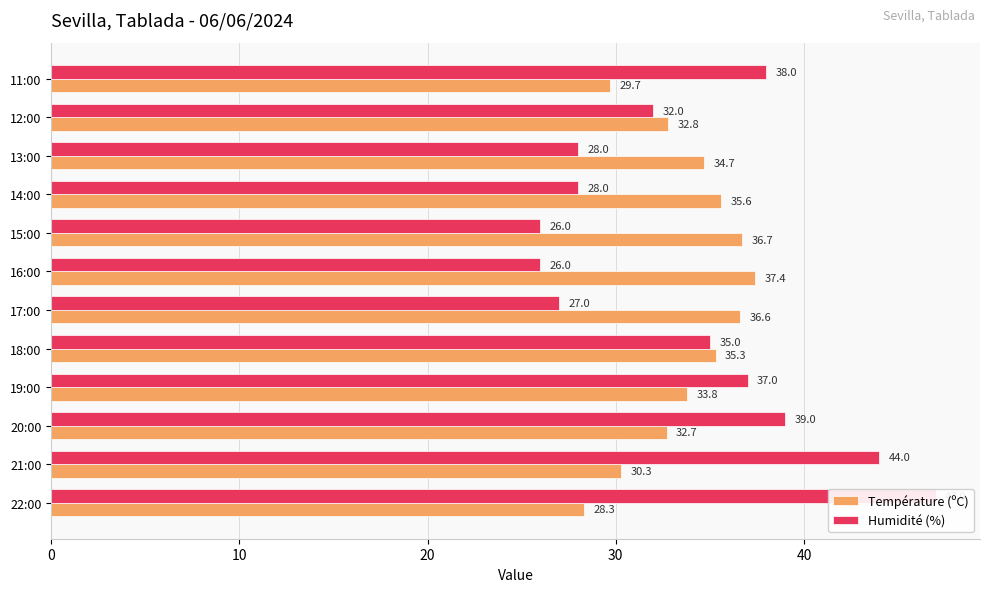

Reading left to right, what are all the values shown in this chart?

Température (ºC): 28.3	30.3	32.7	33.8	35.3	36.6	37.4	36.7	35.6	34.7	32.8	29.7
Humidité (%): 47.0	44.0	39.0	37.0	35.0	27.0	26.0	26.0	28.0	28.0	32.0	38.0